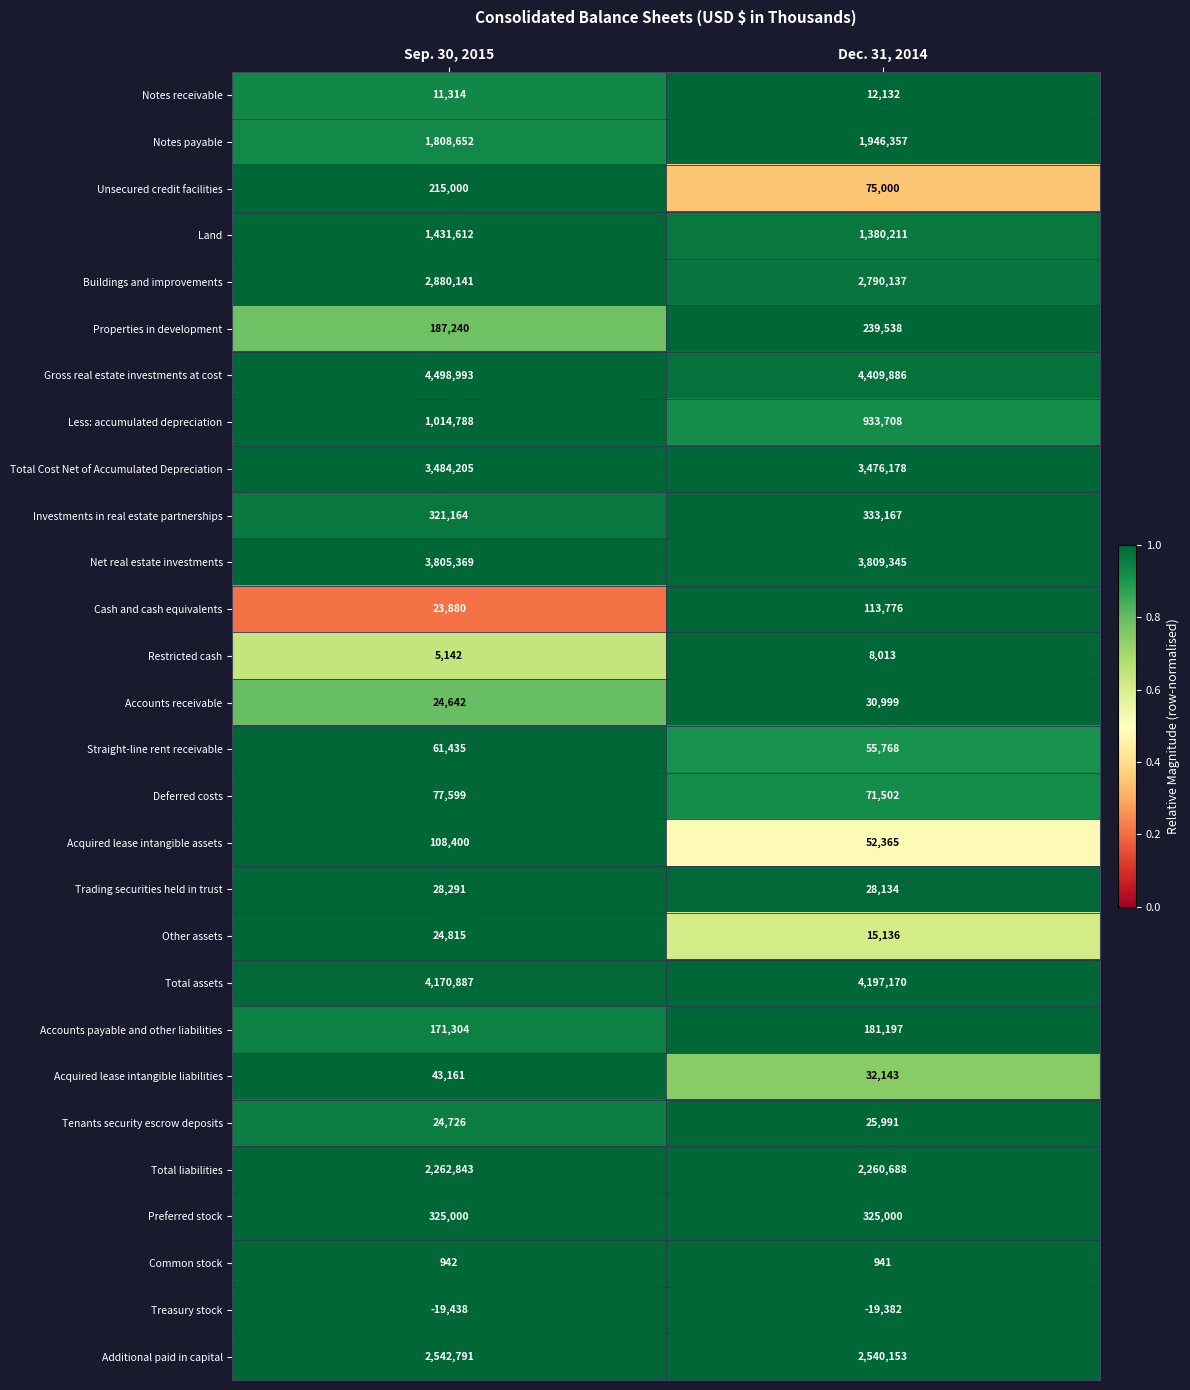

What is the total value across all series at Sep. 30, 2015?

29534898